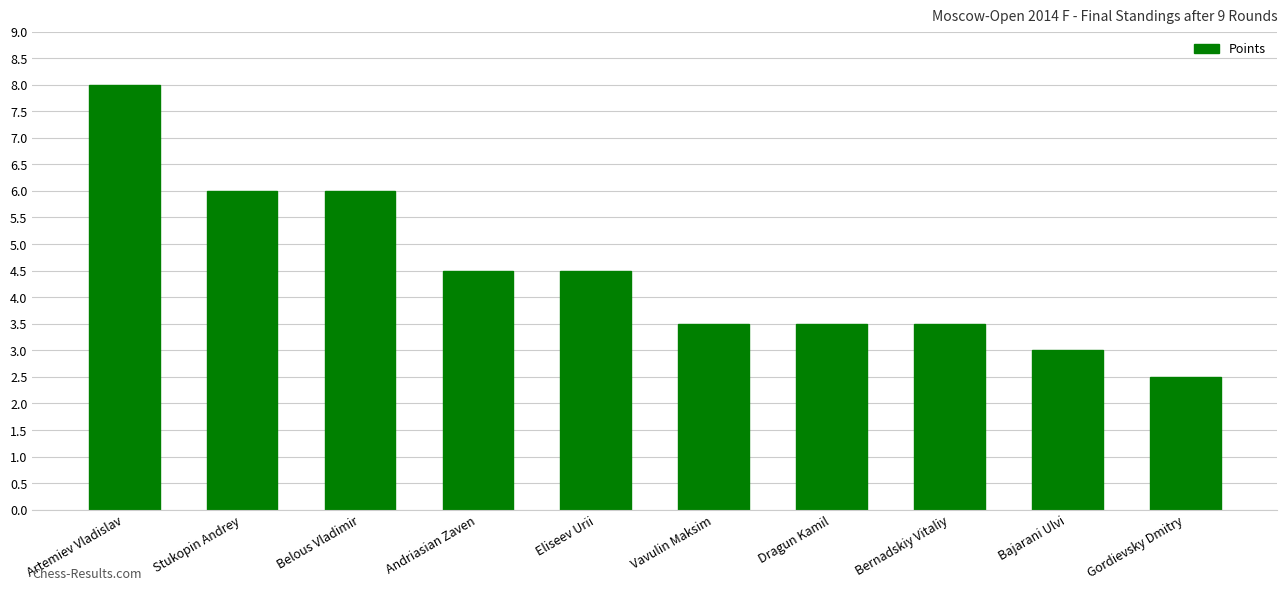

What is the average value?

4.5